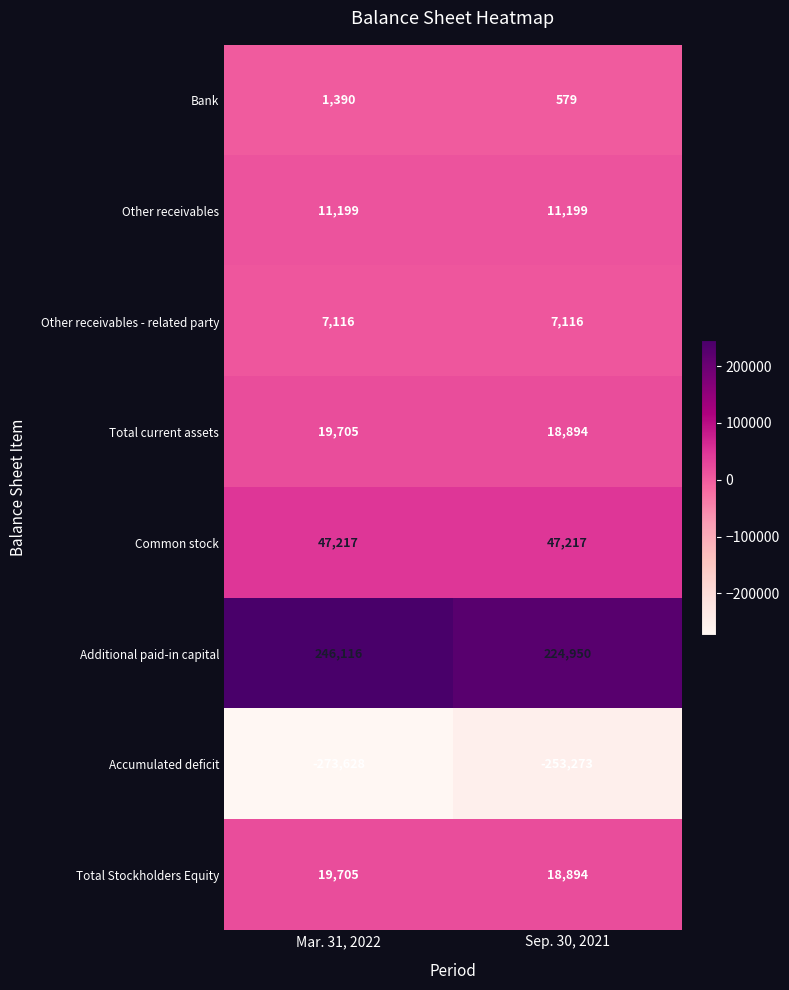

What is the smallest value displayed?

-273628